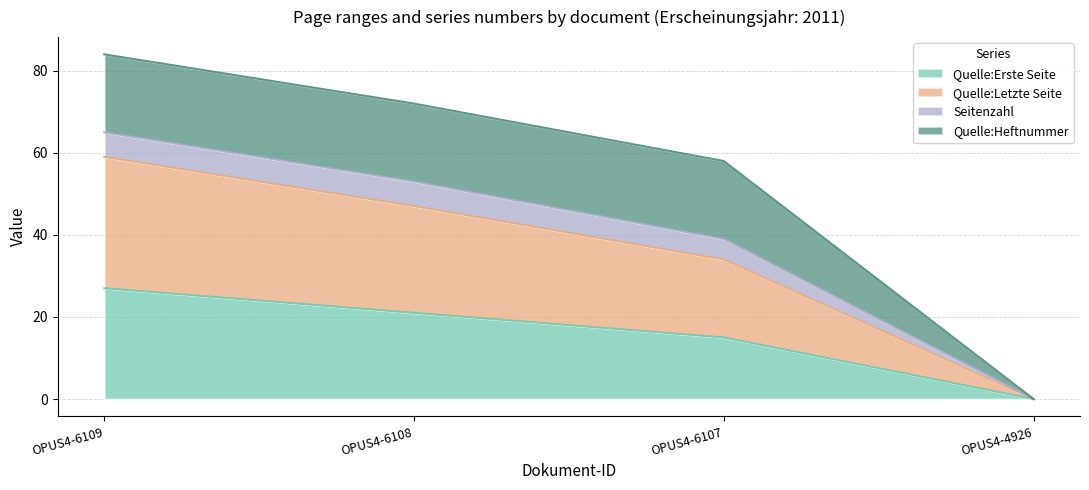

List the labels in order of Quelle:Erste Seite value, largest first.

OPUS4-6109, OPUS4-6108, OPUS4-6107, OPUS4-4926